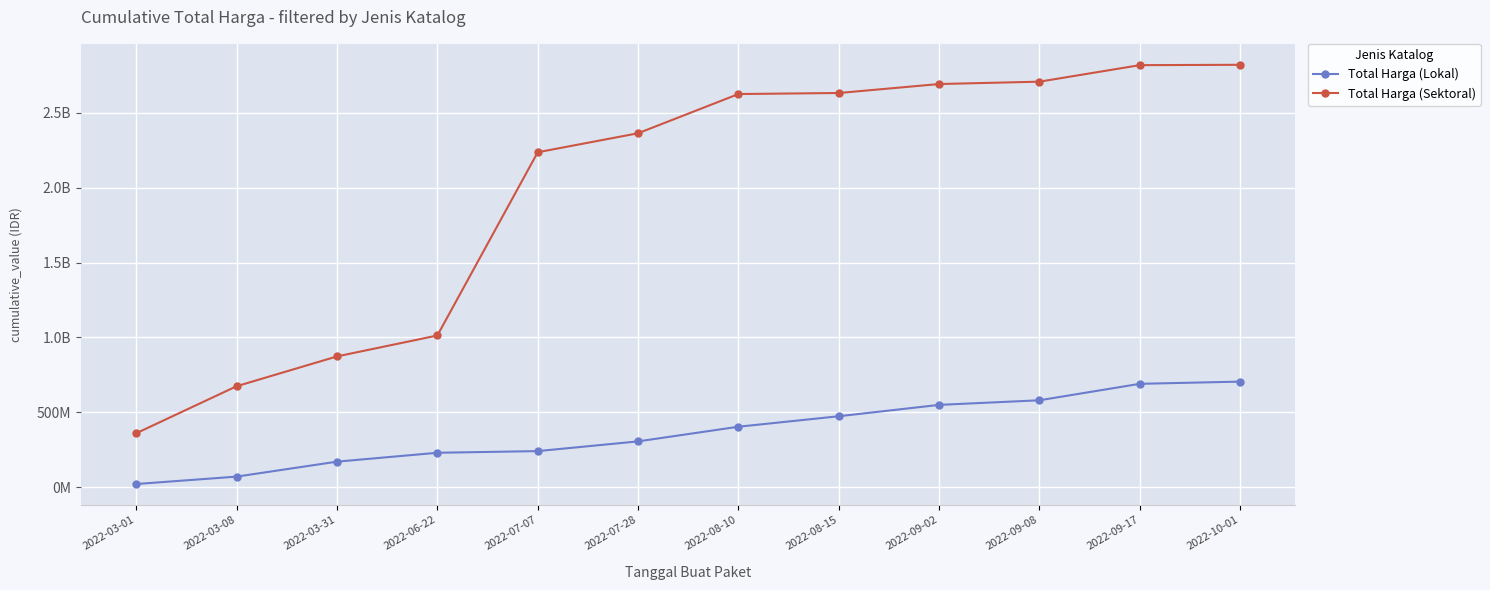

What is the average value of the Total Harga (Lokal) series?

369221917